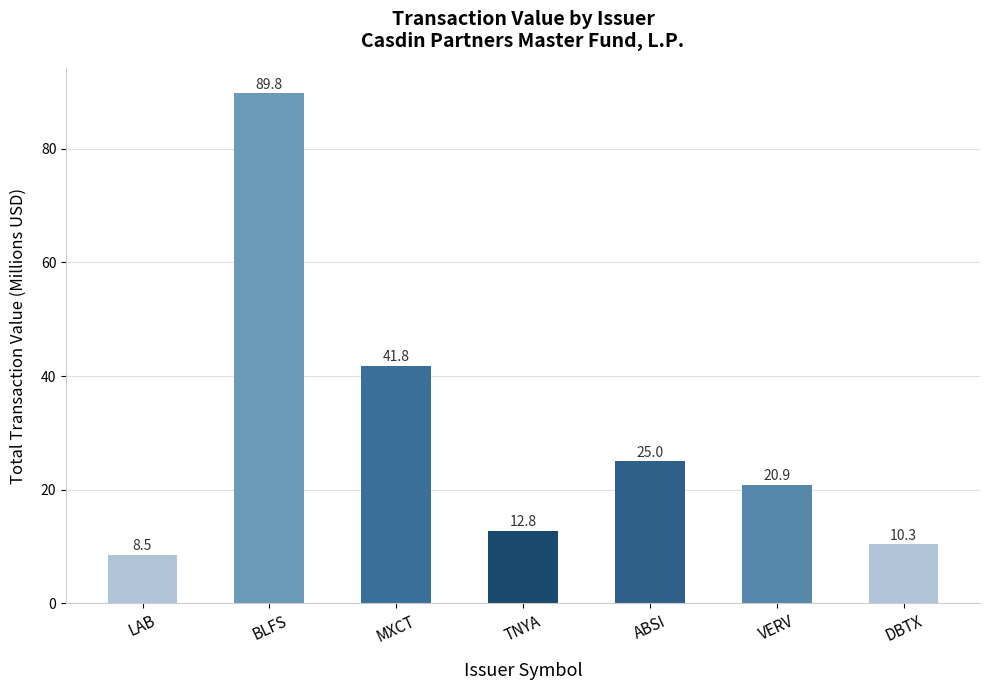

Where is the data nearest to the value 49?

MXCT